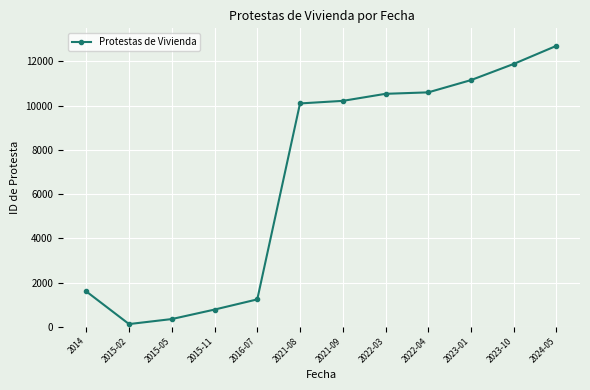

What is the difference between the second highest and minimum values?

11771